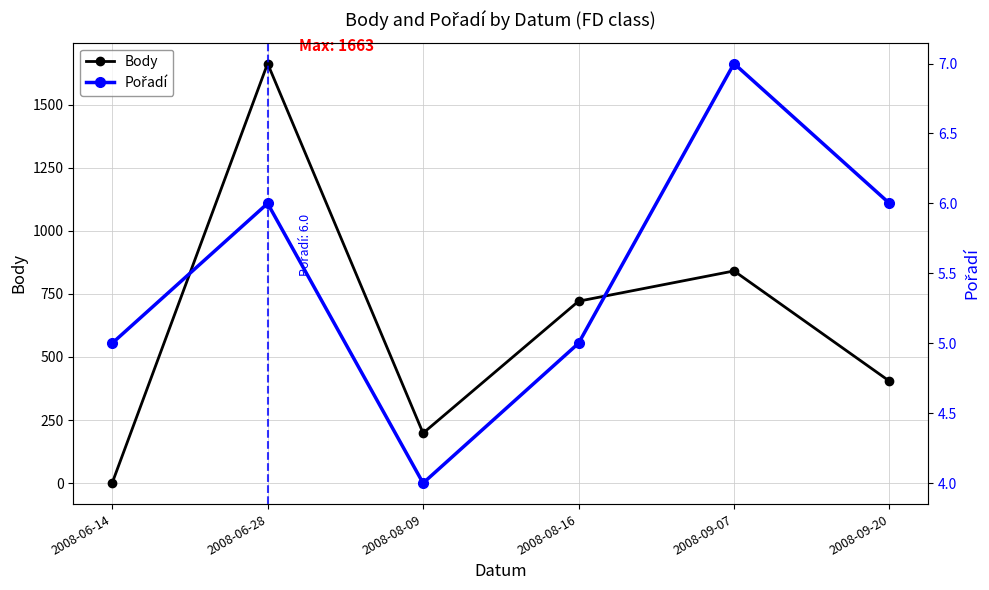

At which category is the sum across all series the highest?

2008-06-28